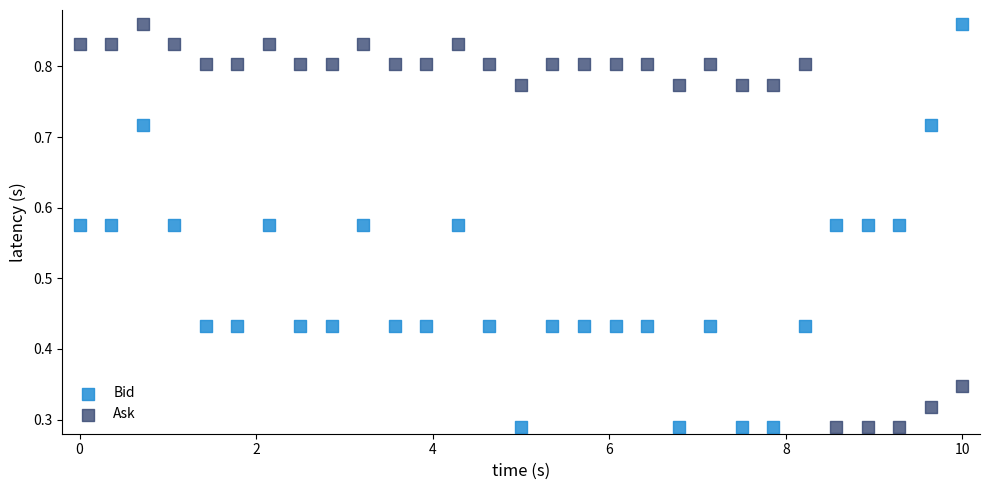

Across all data points, what is the range of X values (max minus min)?

10.0